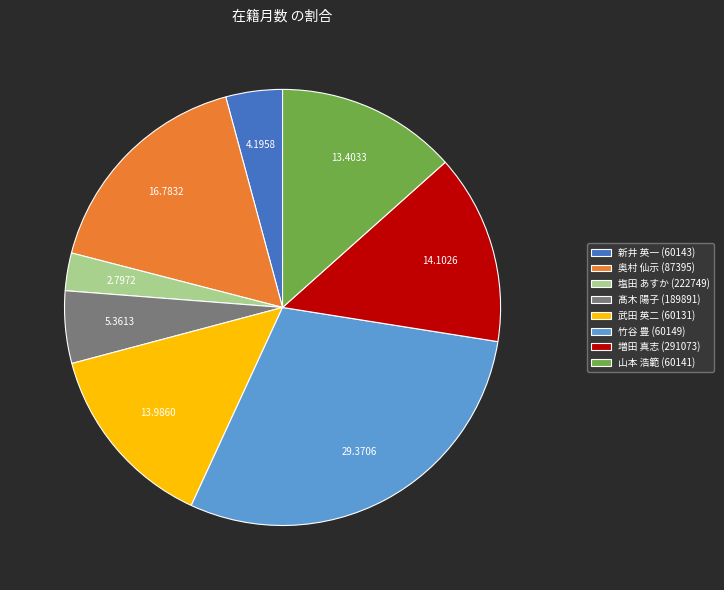

What is the smallest slice in the pie chart?

塩田 あすか (222749)